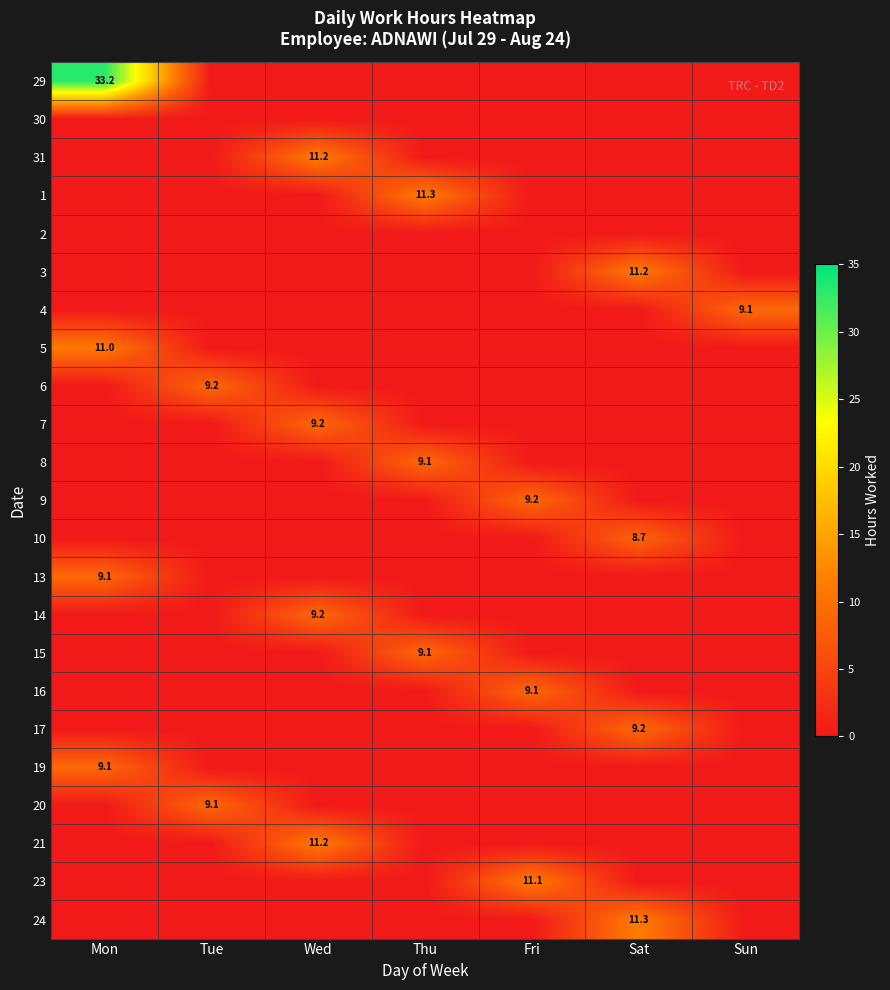

Is it true that 13 equals 4.0 at Mon?

False